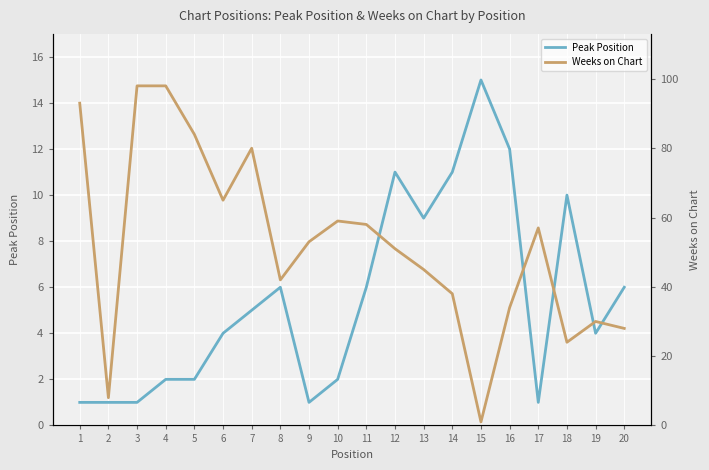

Where does the Peak Position series first go above 5?

8